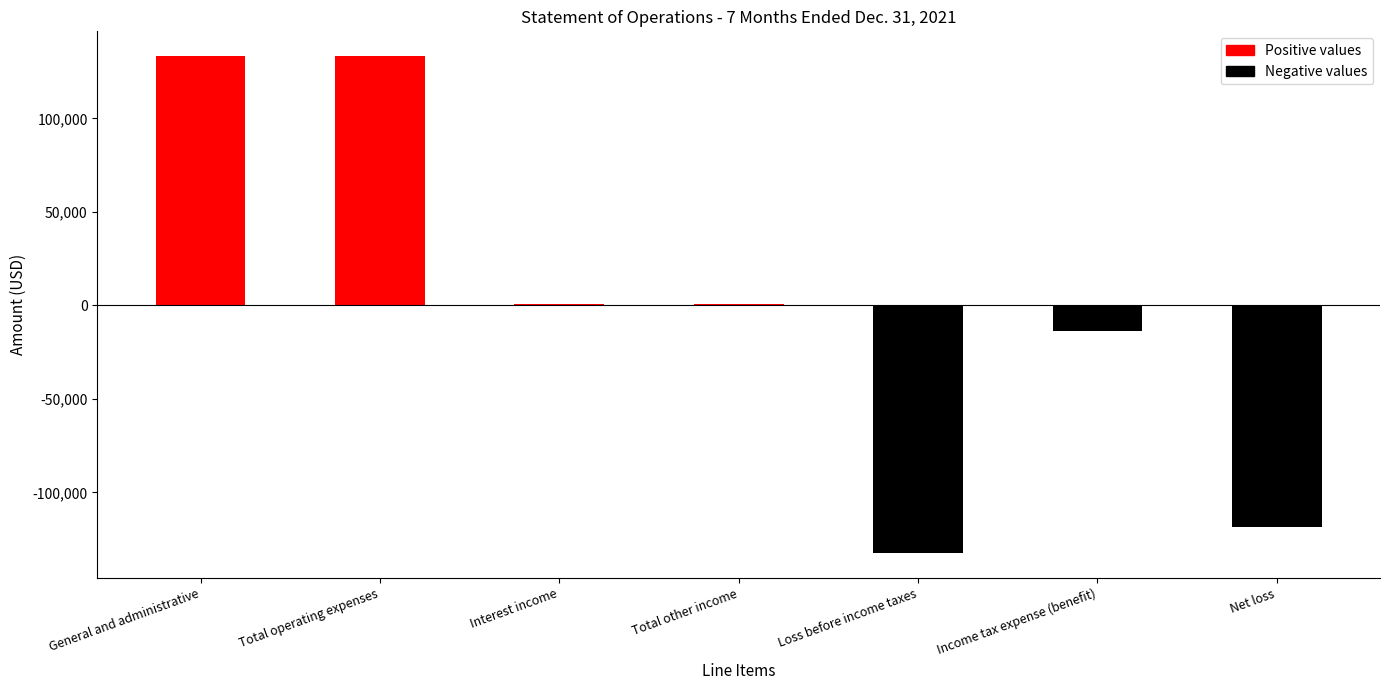

What is the change in value from Total other income to Net loss?

-119558